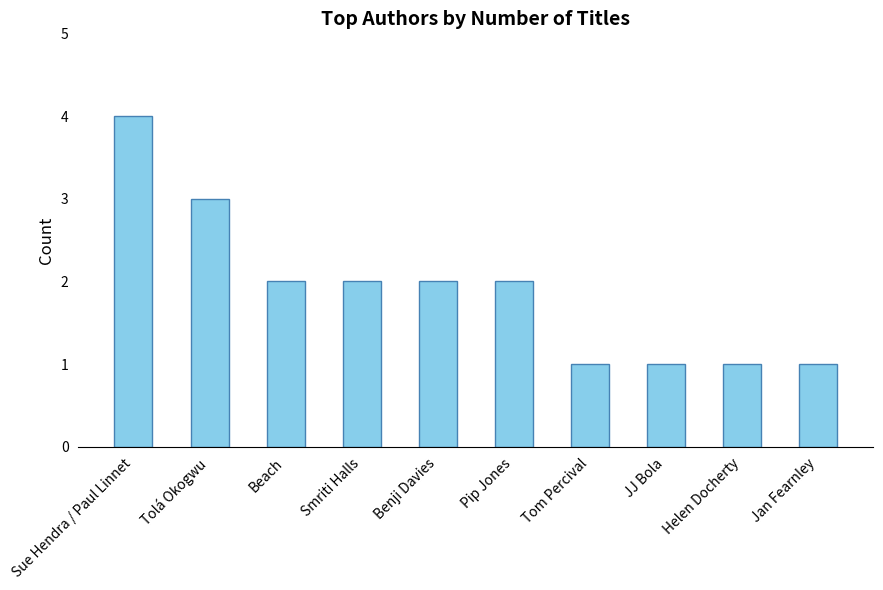

At which category does the chart reach its peak across all series?

Sue Hendra / Paul Linnet